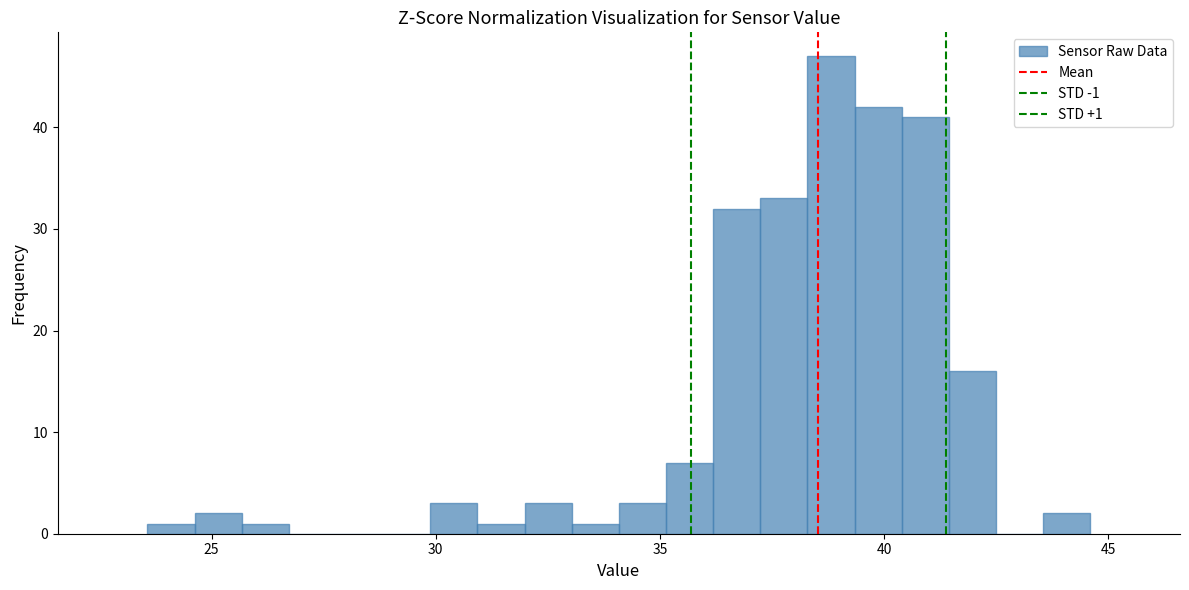

Around what value on the x-axis is the tallest bar? Give the approximate position of its centre, as read against the axis.

39.0